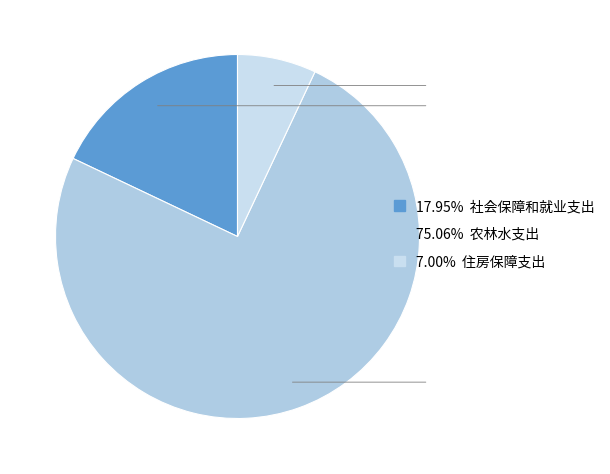

How many slices are in this pie chart?

3